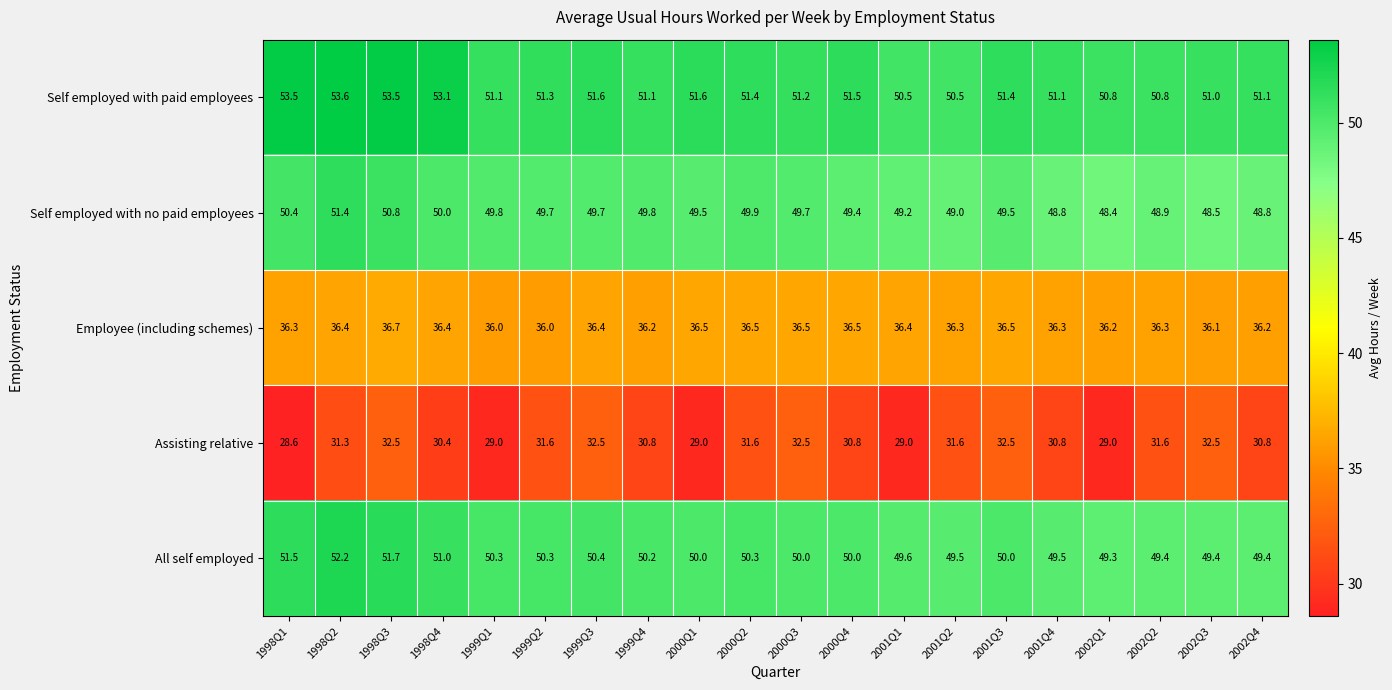

What is the minimum value shown in the chart?

28.6